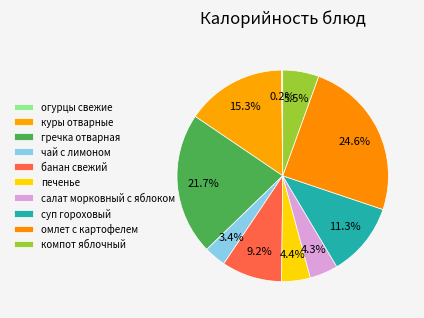

What is the ratio of the value at омлет с картофелем to the value at банан свежий?

2.7